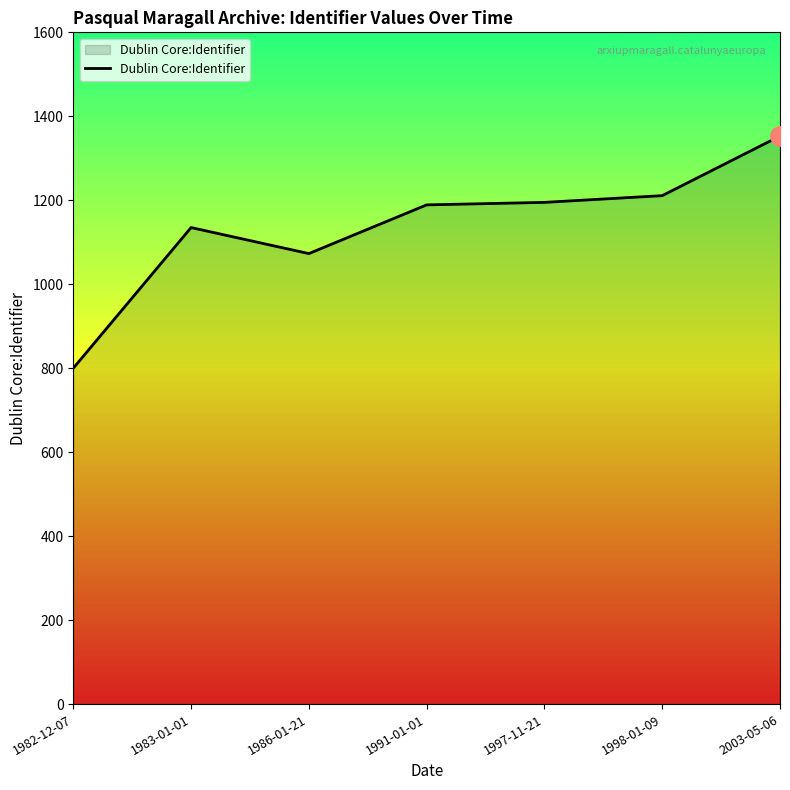

Does the chart have visible grid lines?

No